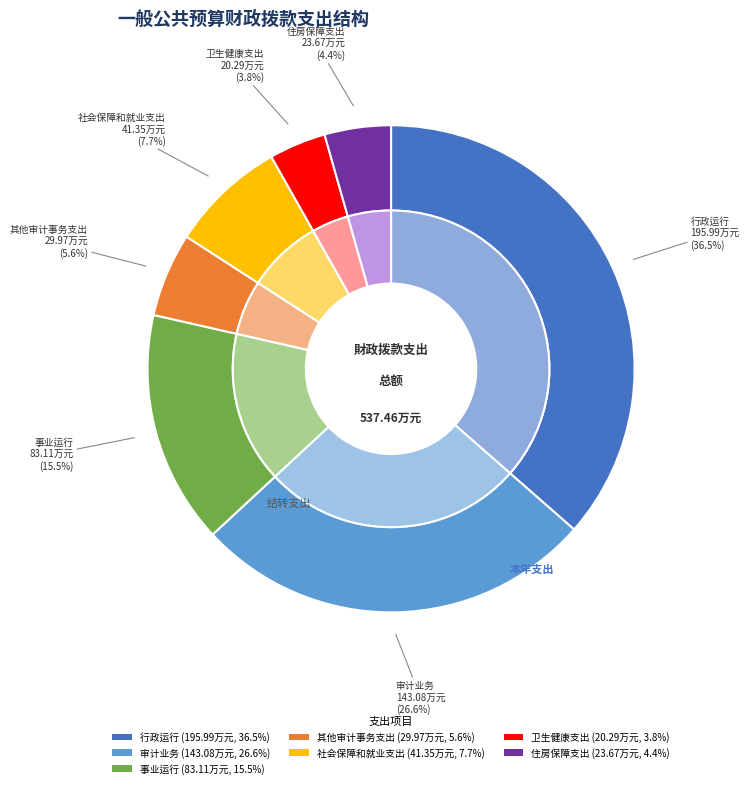

To the nearest percent, what is the difference between the 审计业务 and 其他审计事务支出 slice percentages?

21%